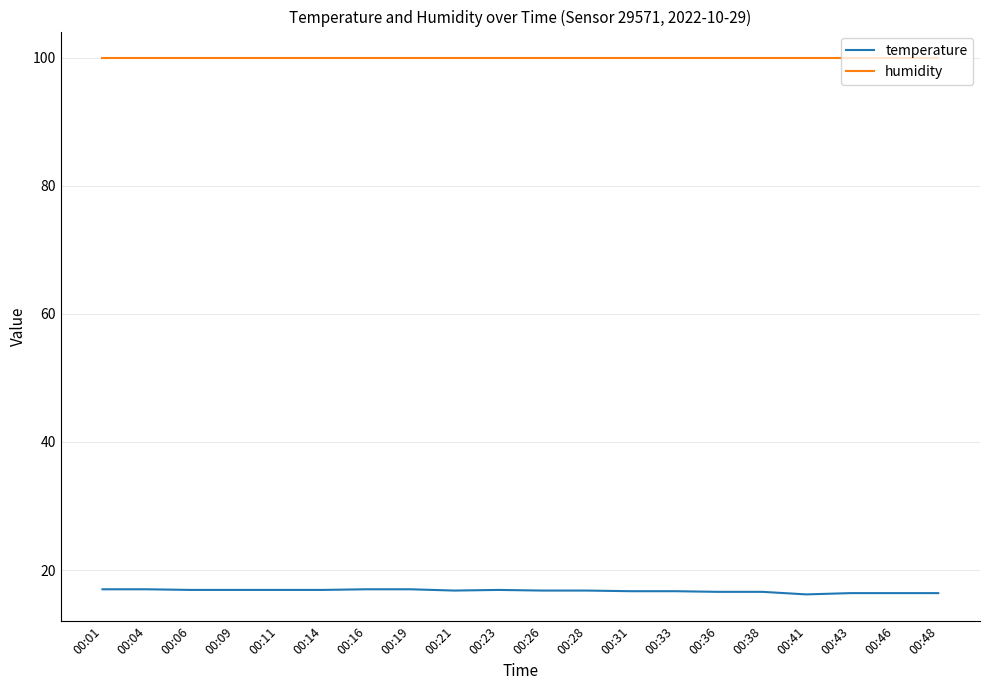

The humidity series shows 139.9 at 00:41. True or false?

False